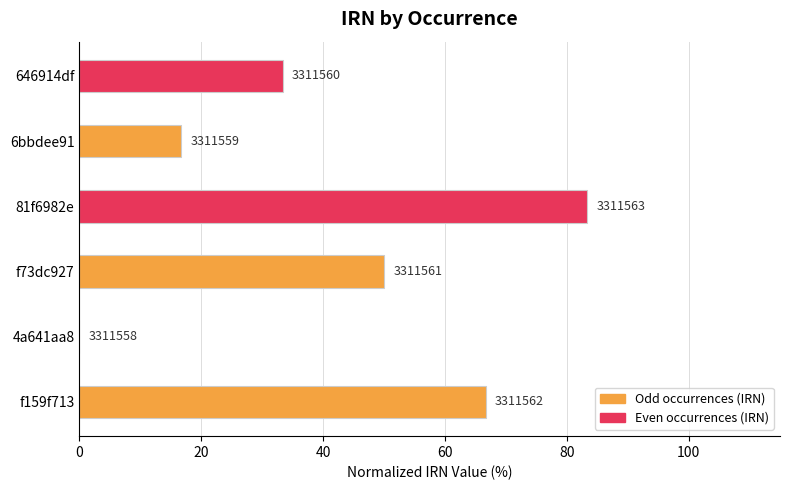

Are the bars horizontal?

Yes